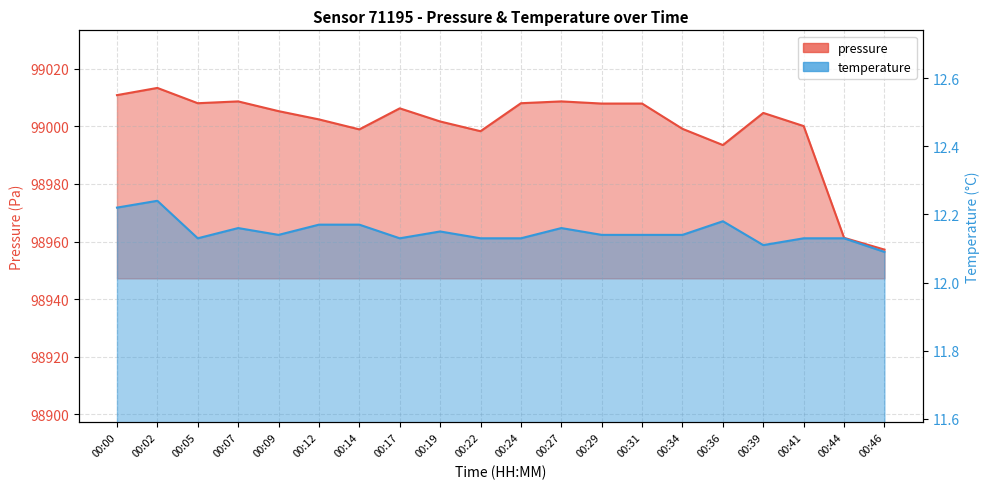

Which category has the highest value in the pressure series?

00:02